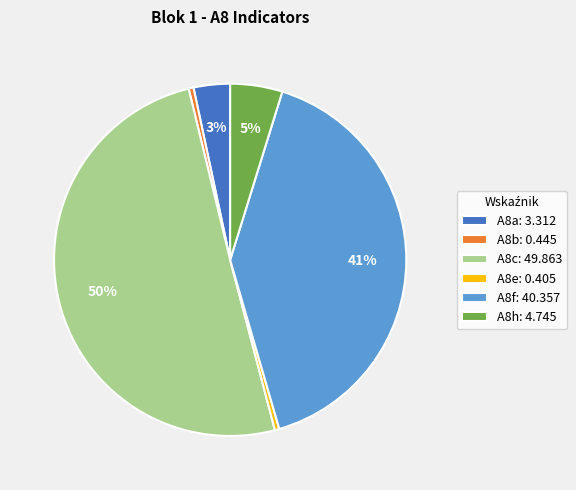

The A8e: 0.405 slice represents 0% of the pie. True or false?

True